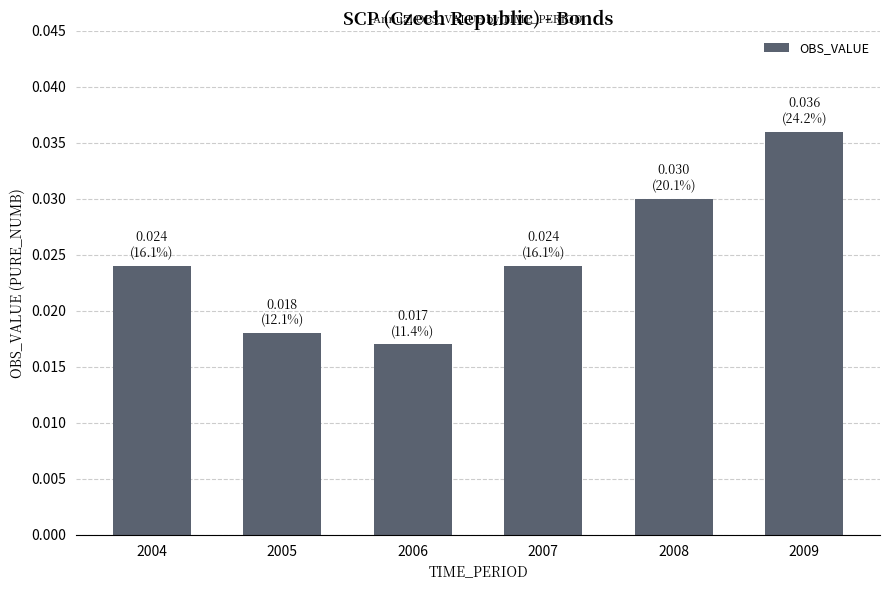

Count the number of data series in this chart.

1